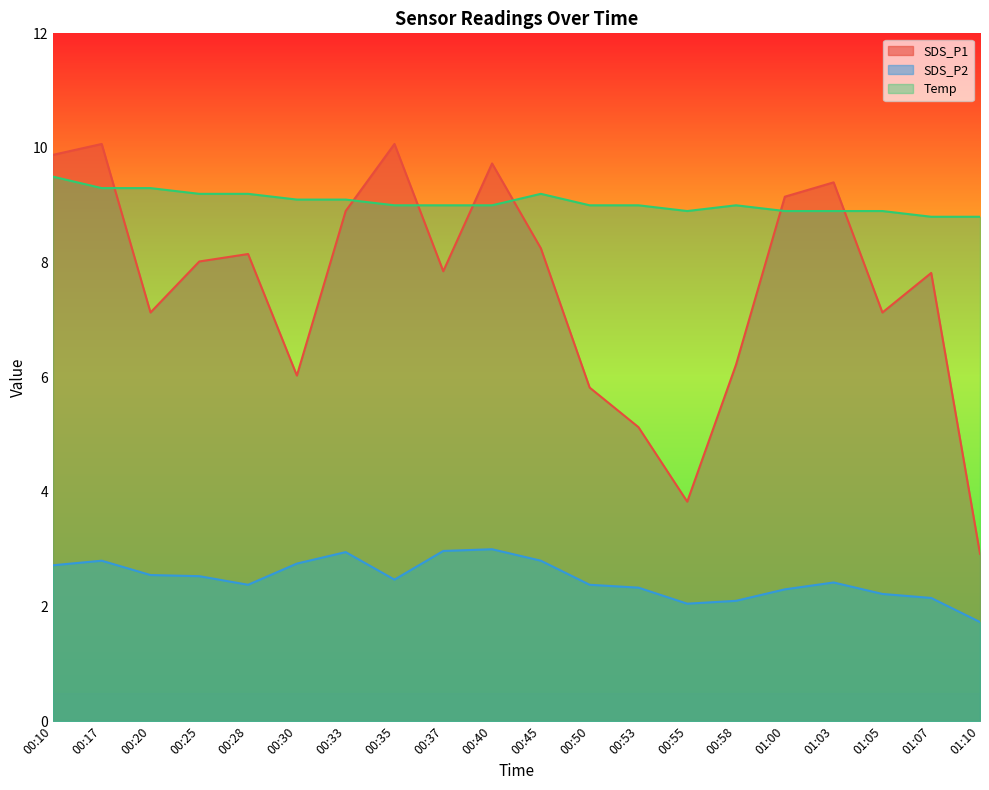

Reading left to right, transcribe all the data shown in this chart.

SDS_P1: 9.9	10.1	7.1	8.0	8.2	6.0	8.9	10.1	7.8	9.7	8.2	5.8	5.1	3.8	6.2	9.2	9.4	7.1	7.8	2.9
SDS_P2: 2.7	2.8	2.5	2.5	2.4	2.8	3.0	2.5	3.0	3.0	2.8	2.4	2.3	2.0	2.1	2.3	2.4	2.2	2.1	1.7
Temp: 9.5	9.3	9.3	9.2	9.2	9.1	9.1	9.0	9.0	9.0	9.2	9.0	9.0	8.9	9.0	8.9	8.9	8.9	8.8	8.8